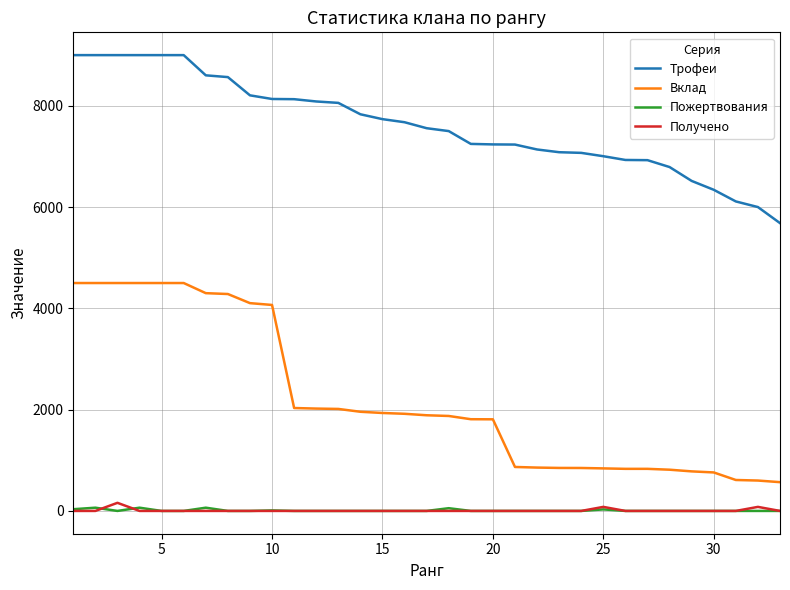

Which series has the largest range (max minus min)?

Вклад